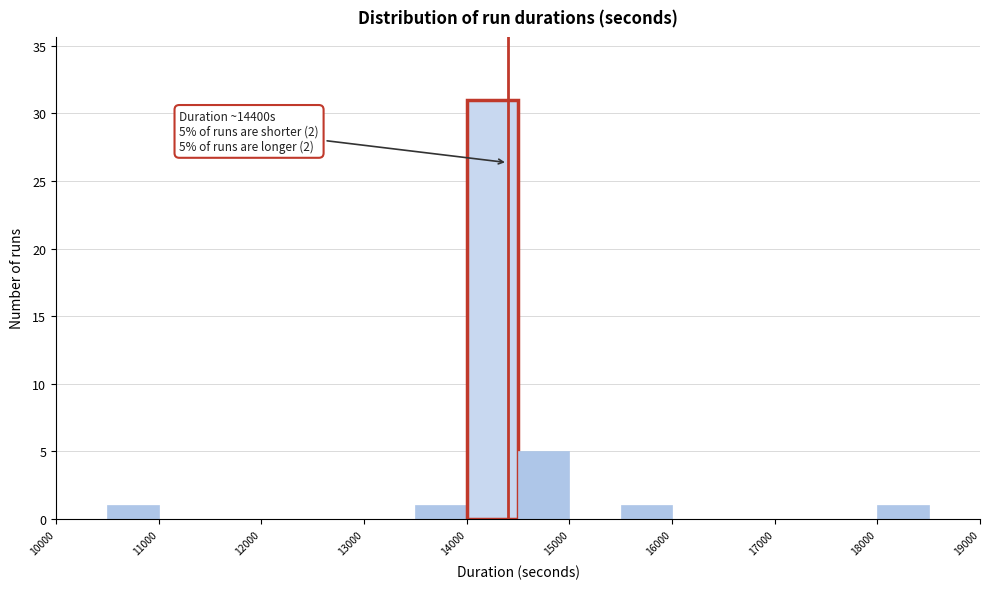

Which range on the x-axis has the tallest bar?

14000 to 14500